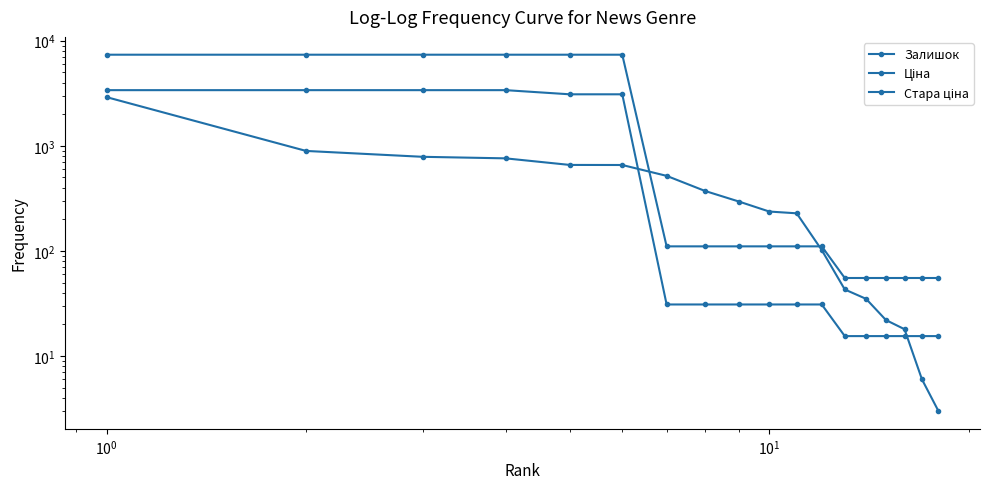

How many lines are shown in the chart?

3